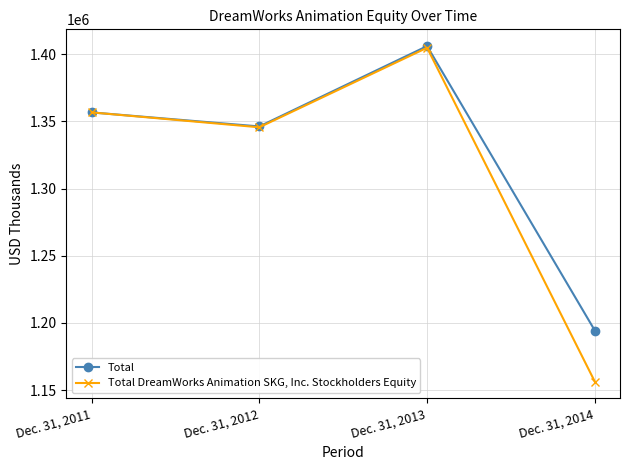

How many lines are shown in the chart?

2